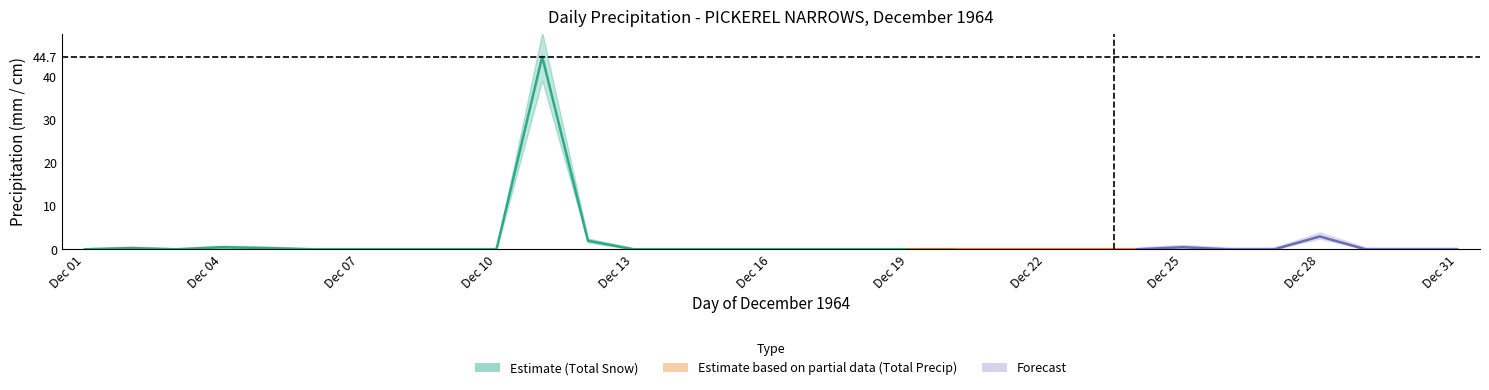

Reading left to right, what are all the values shown in this chart?

Total Snow (cm): 0.0	0.3	0.0	0.5	0.3	0.0	0.0	0.0	0.0	0.0	44.7	2.0	0.0	0.0	0.0	0.0	0.0	0.0	0.0	0.0	0.0	0.0	0.0	0.0	0.5	0.0	0.0	3.0	0.0	0.0	0.0
Total Precip (mm): 0.0	0.3	0.0	0.5	0.3	0.0	0.0	0.0	0.0	0.0	44.7	2.0	0.0	0.0	0.0	0.0	0.0	0.0	0.0	0.0	0.0	0.0	0.0	0.0	0.5	0.0	0.0	3.0	0.0	0.0	0.0